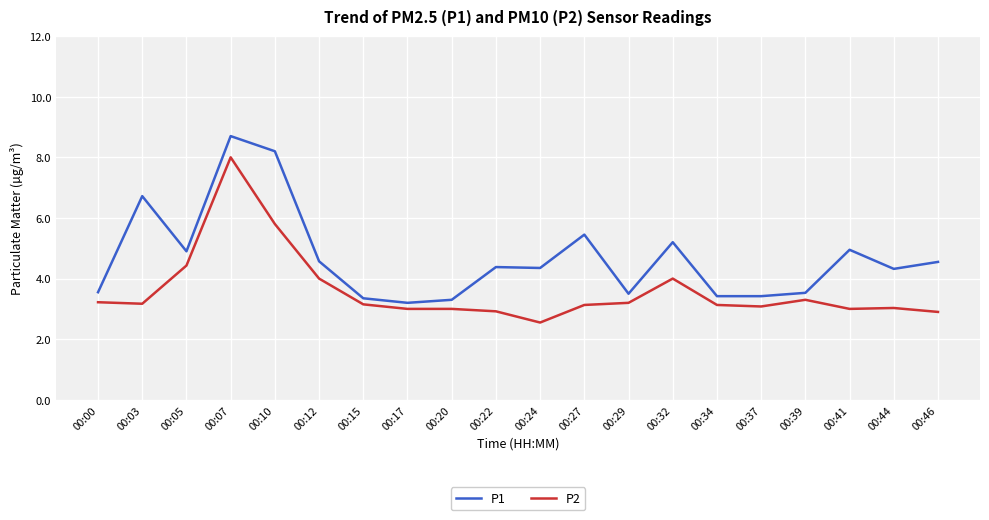

The value of P2 at 00:24 is 1.2. True or false?

False